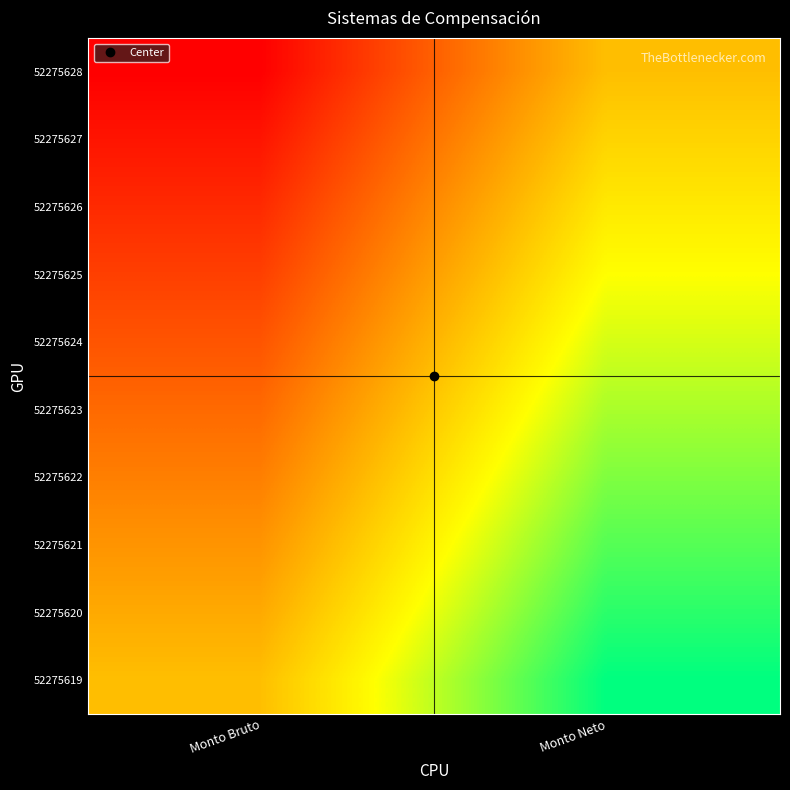

How many data points does each series have?

2